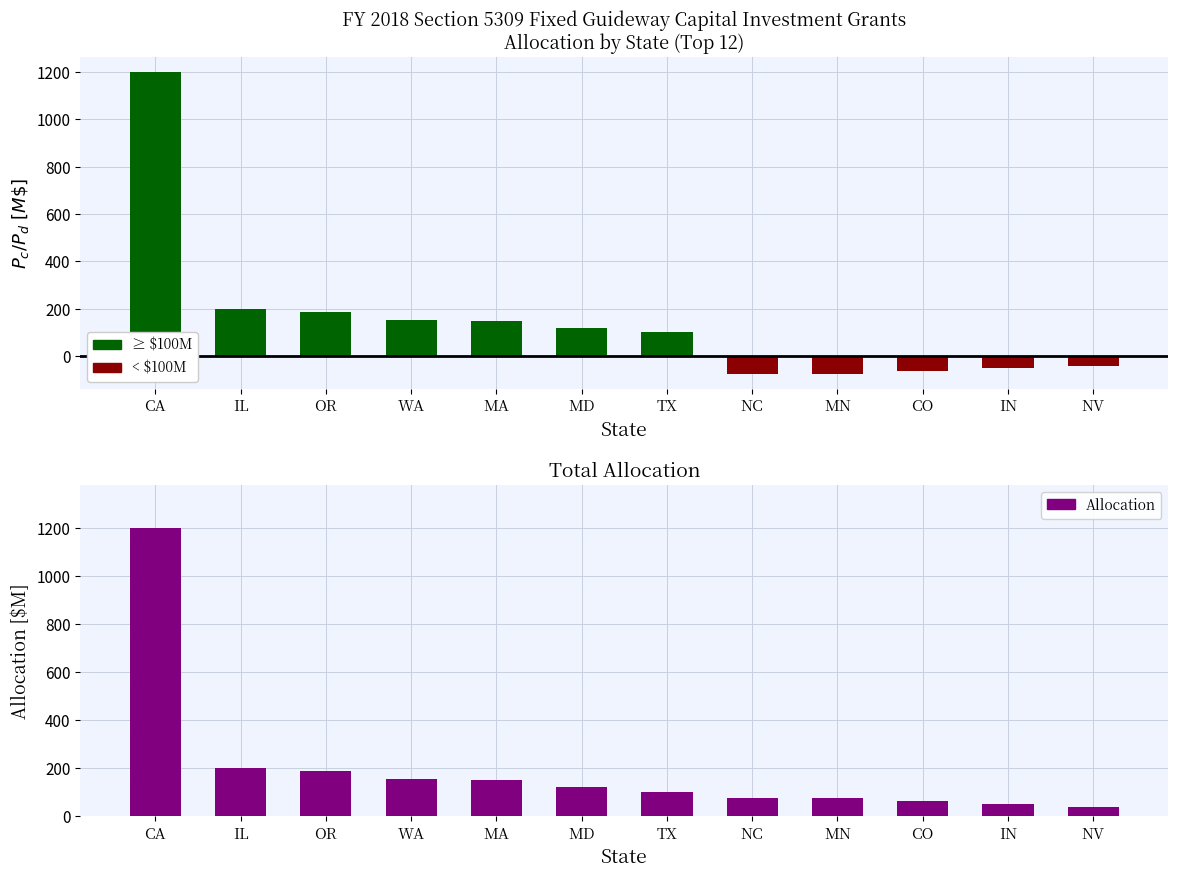

What is the difference between the maximum and second lowest values in the Discharging series?

74.1